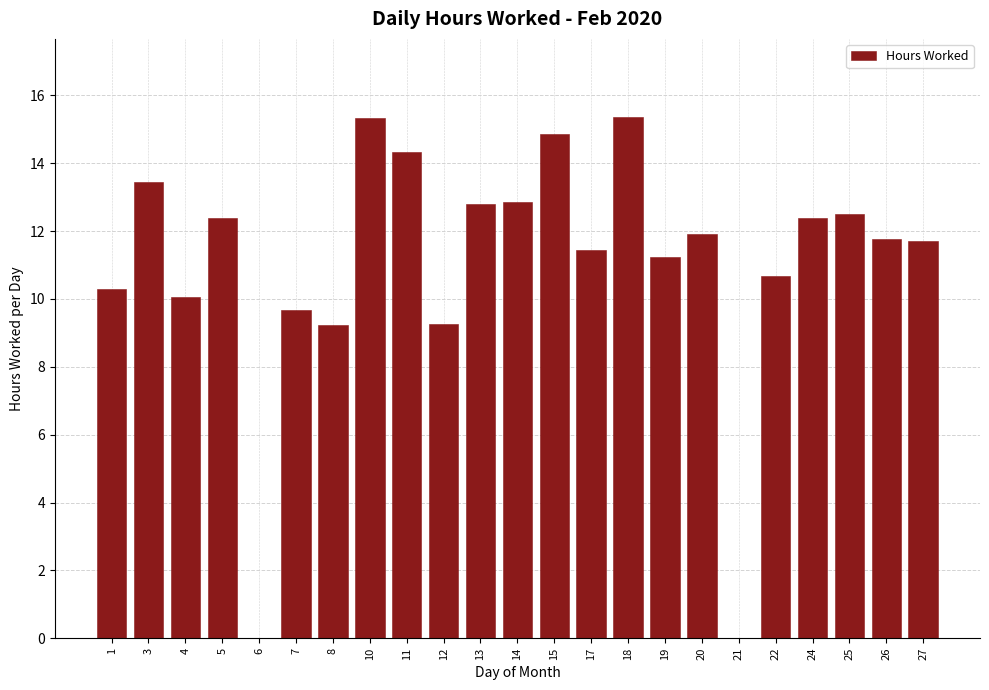

Approximately how many times larger is the value at 13 compared to 20?

1.1